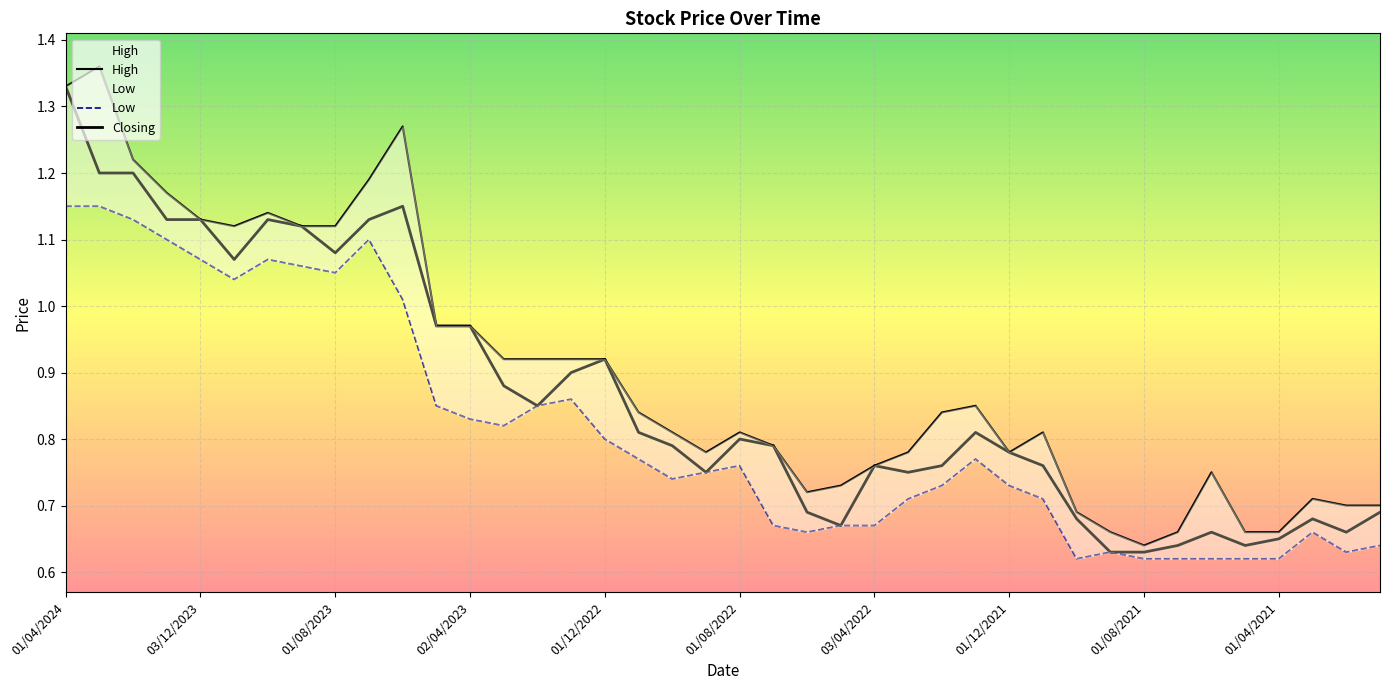

What is the total value across all series at 03/04/2022?

2.2